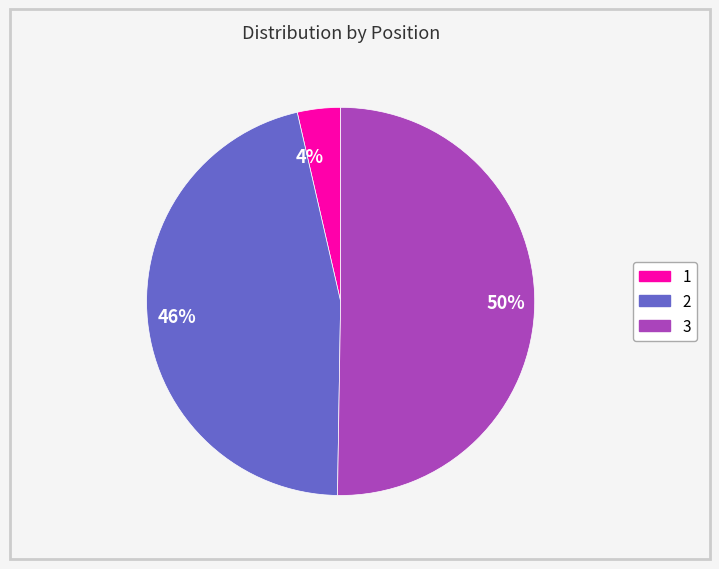

Is it true that 46% is 46% of the pie?

True